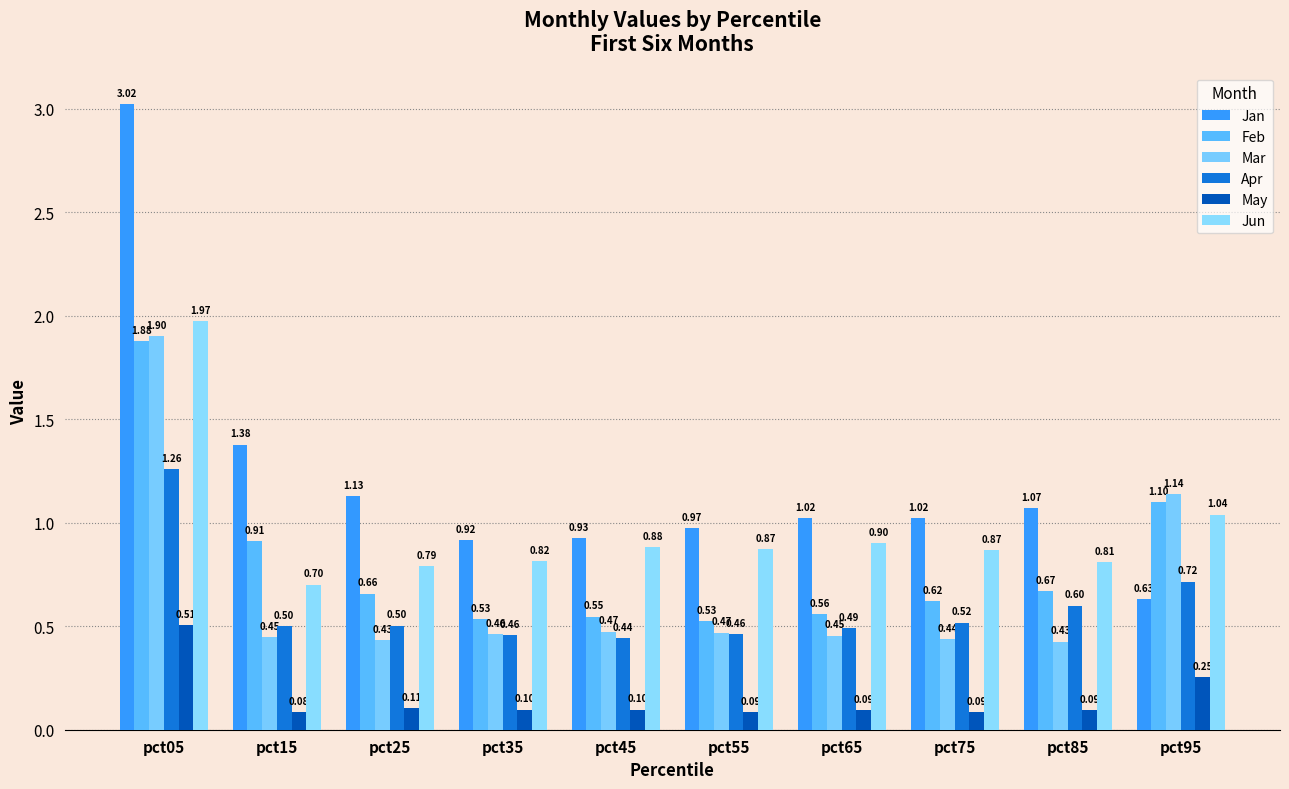

The Jan series shows 0.6 at pct55. True or false?

False